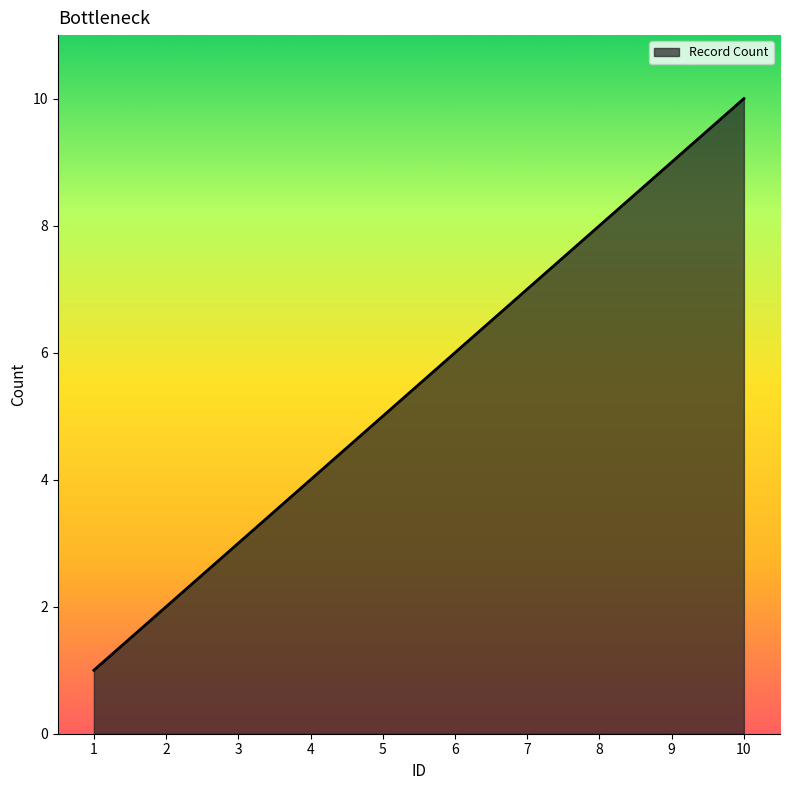

Reading left to right, what are all the values shown in this chart?

1	2	3	4	5	6	7	8	9	10